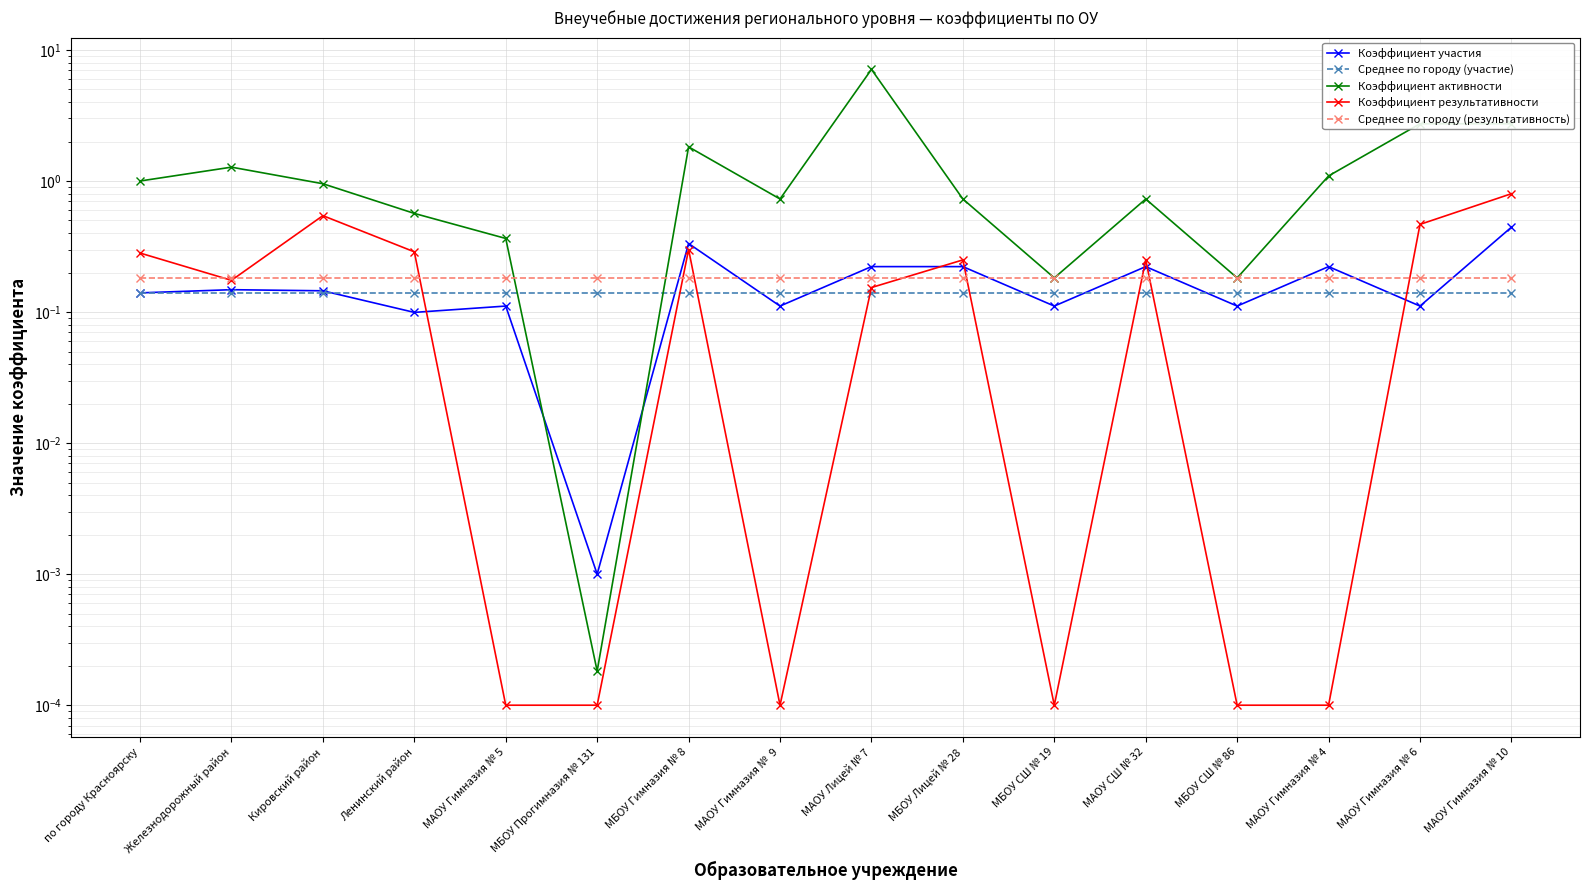

At how many categories does at least one series exceed 5?

1